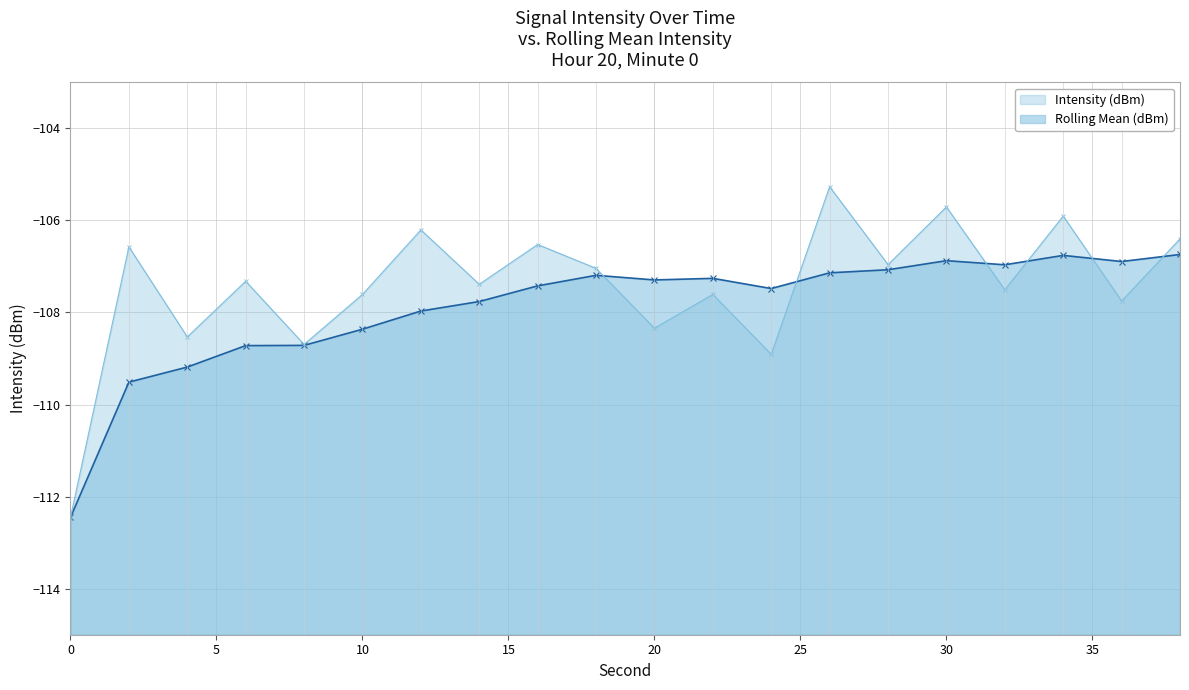

What is the lowest value of the Intensity (dBm) series?

-112.5